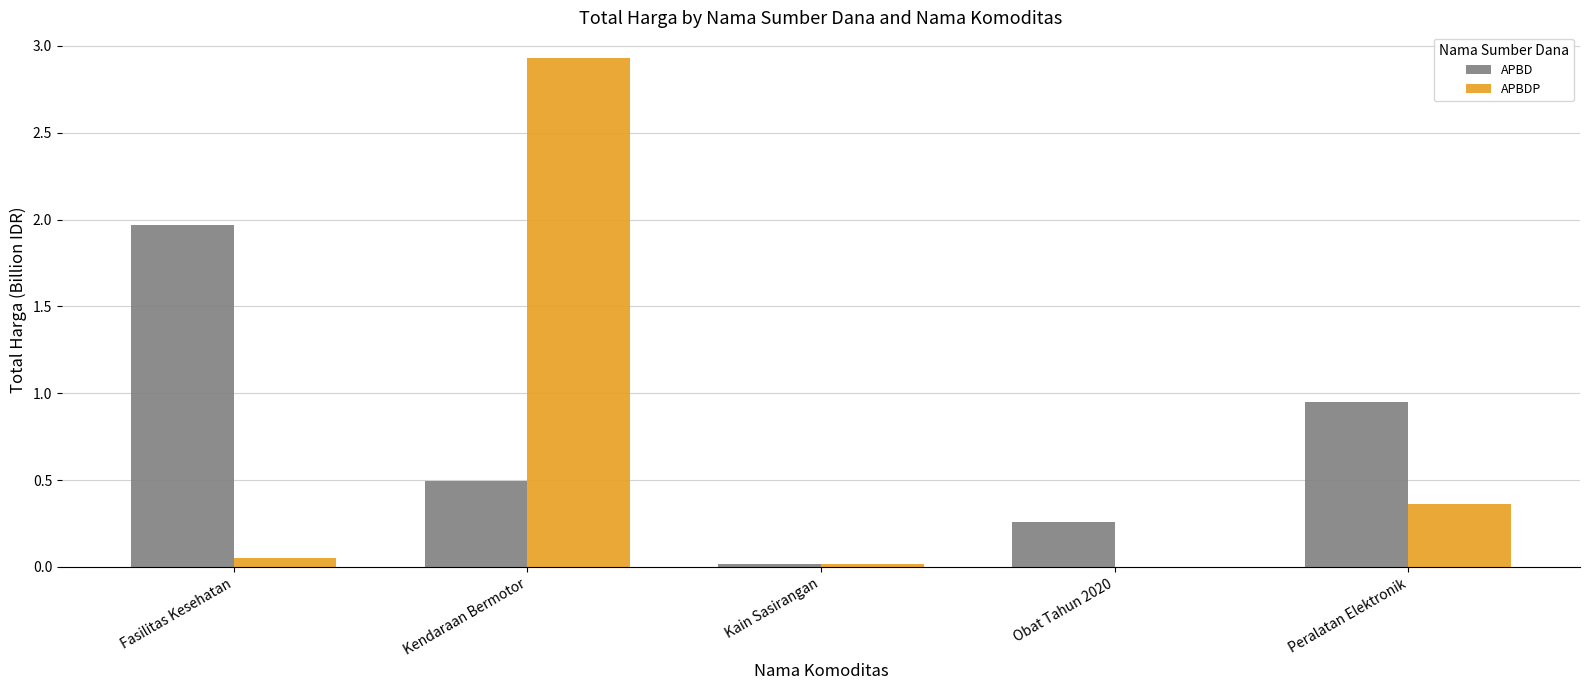

What is the maximum value for APBD?

2.0